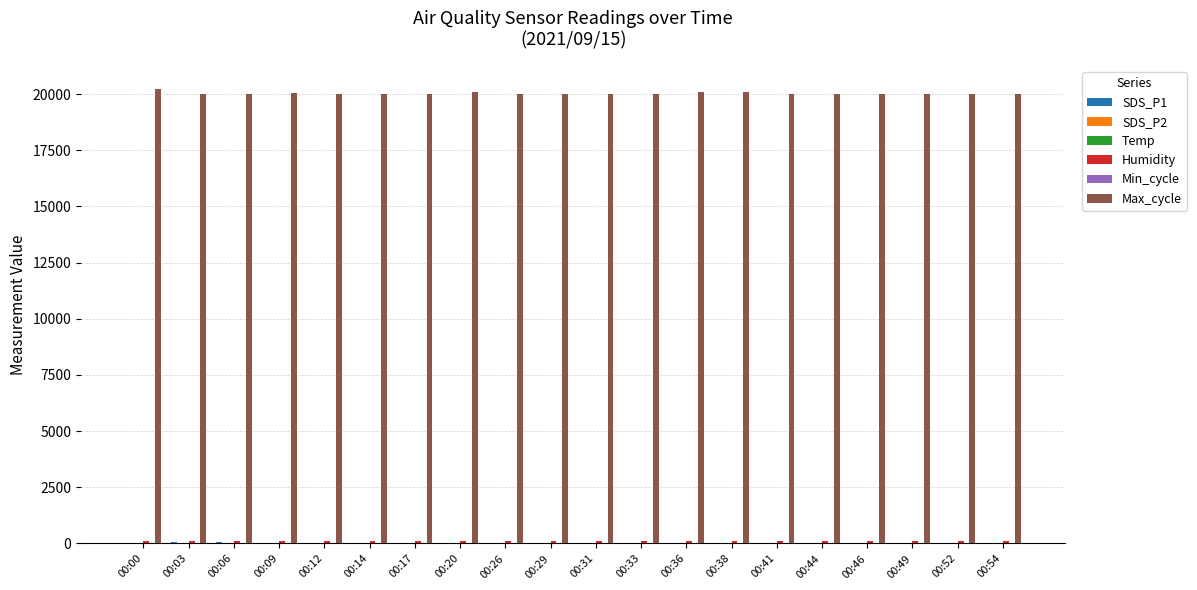

At which label does Max_cycle first exceed 20019?

00:00